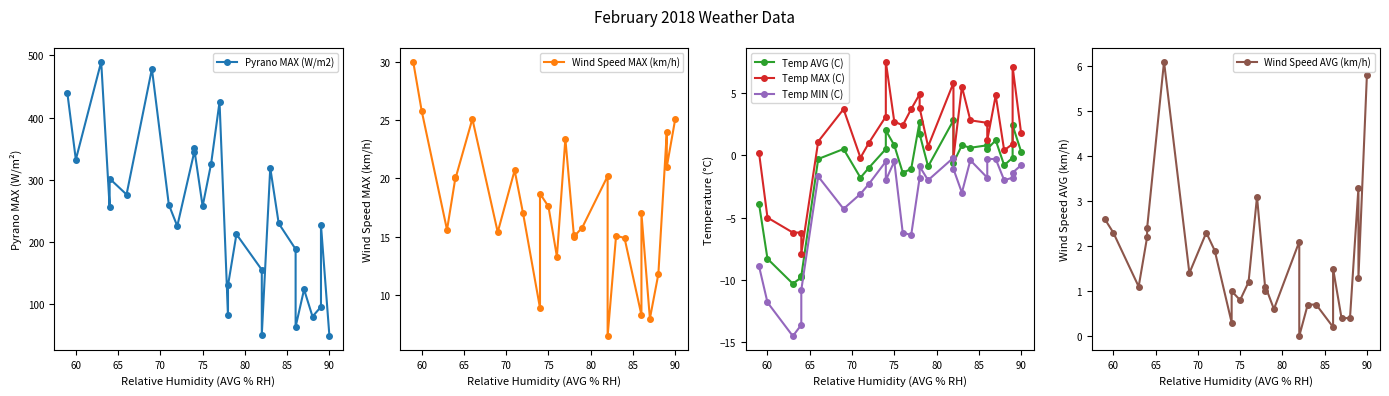

Which series has the largest total across all categories?

Pyrano MAX (W/m2)